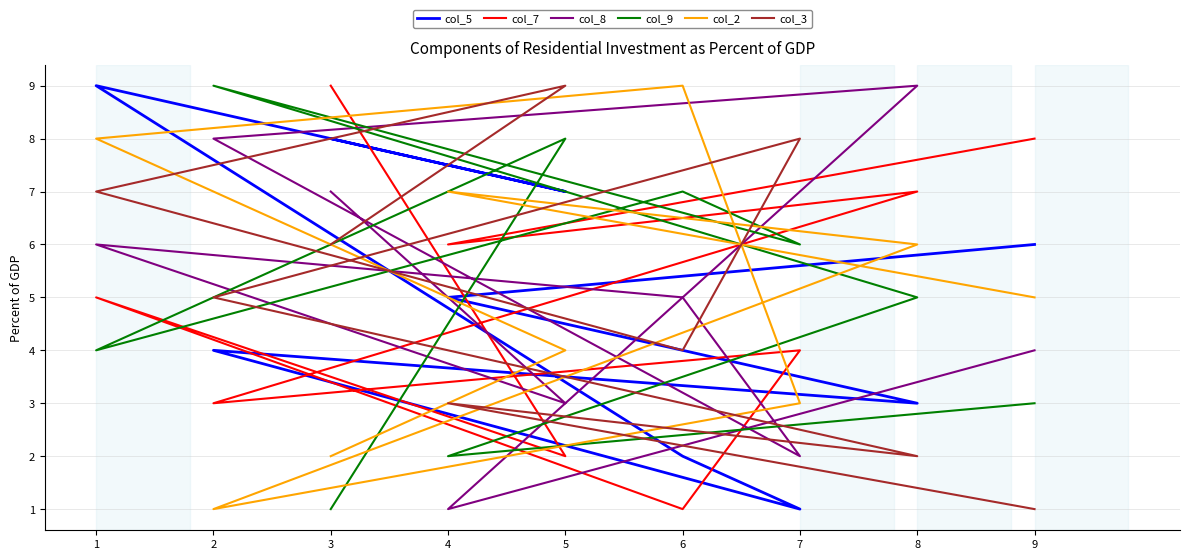

After their last crossing, which series has the higher values: col_2 or col_7?

col_7